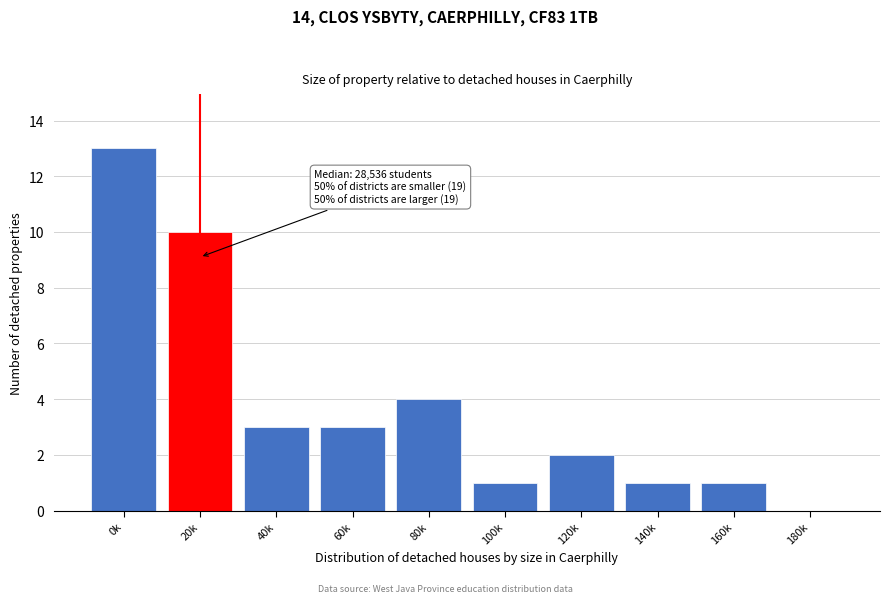

Reading right to left, what are all the values shown in this chart?

180k=0	160k=1	140k=1	120k=2	100k=1	80k=4	60k=3	40k=3	20k=10	0k=13